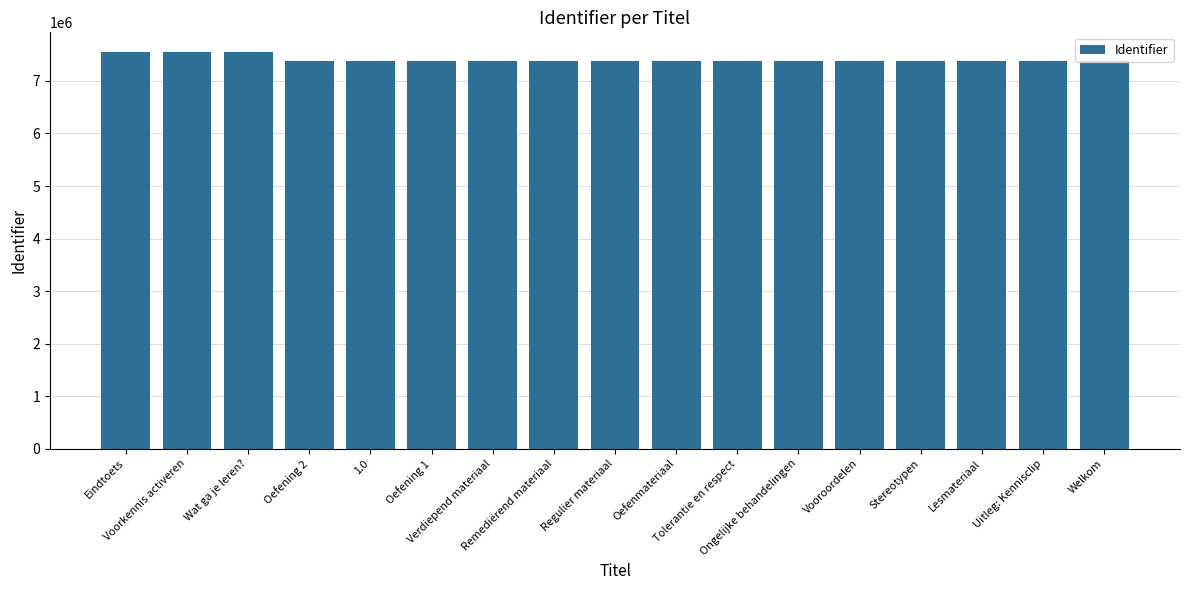

Approximately how many times larger is the value at Wat ga je leren? compared to Oefening 1?

1.0